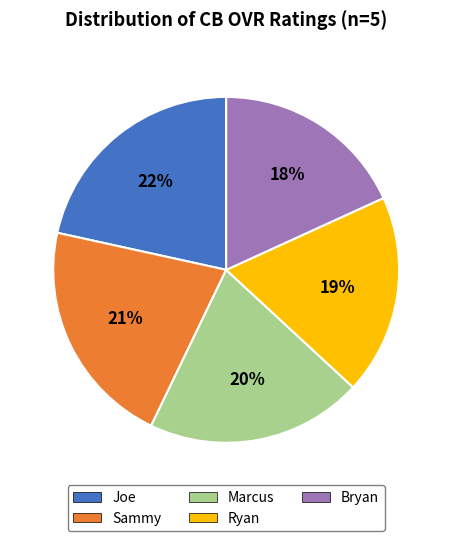

True or false: Joe accounts for 22% of the total.

True